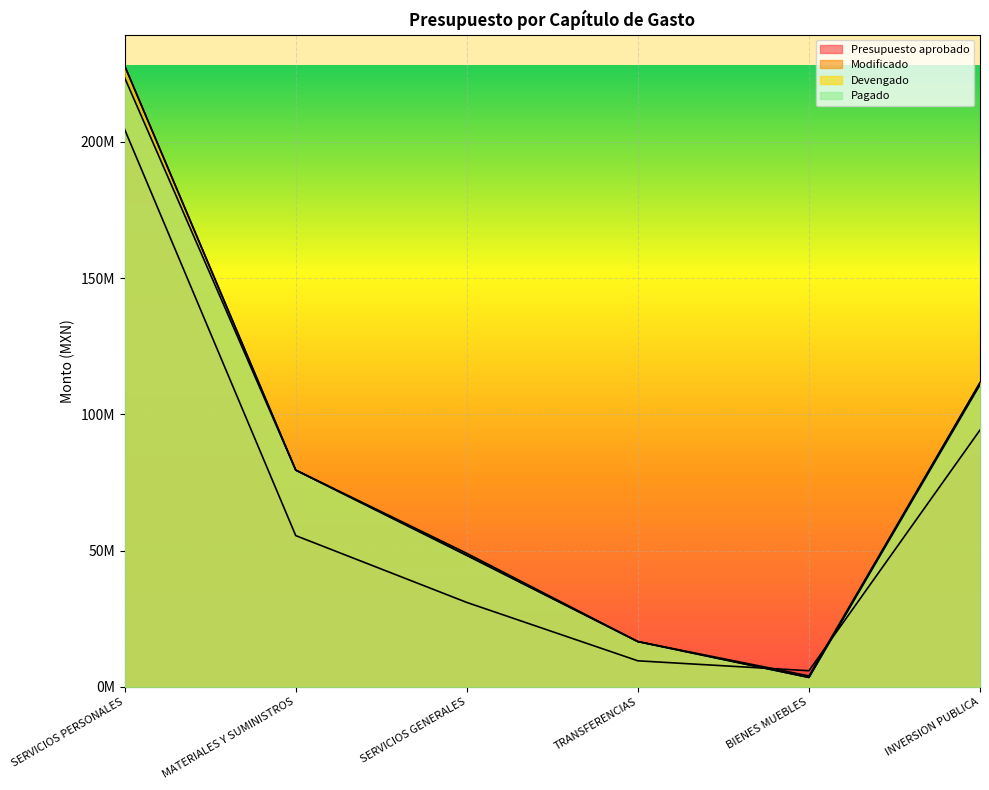

True or false: Modificado has a value of 79563698.3 at MATERIALES Y SUMINISTROS.

True